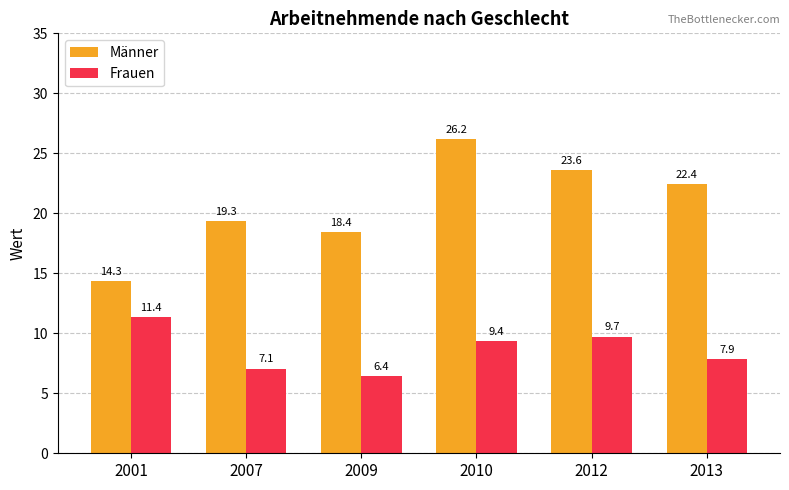

The Frauen series shows 11.5 at 2009. True or false?

False